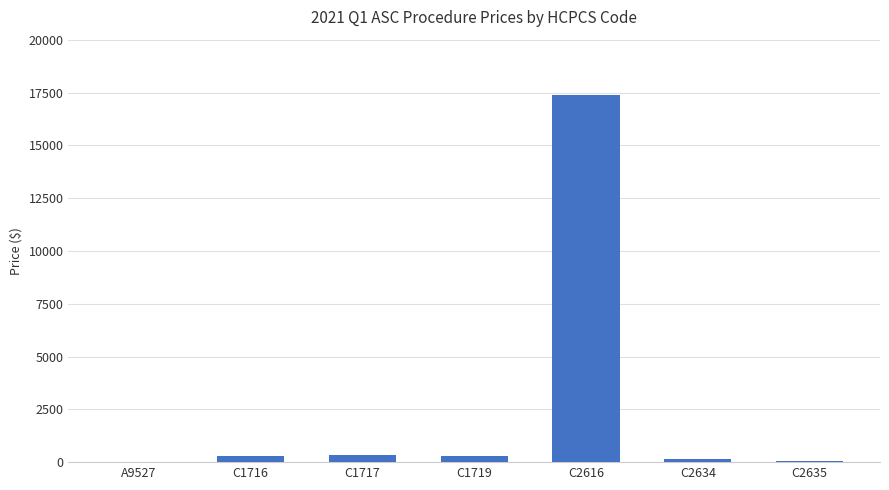

At which category does the chart reach its peak across all series?

C2616